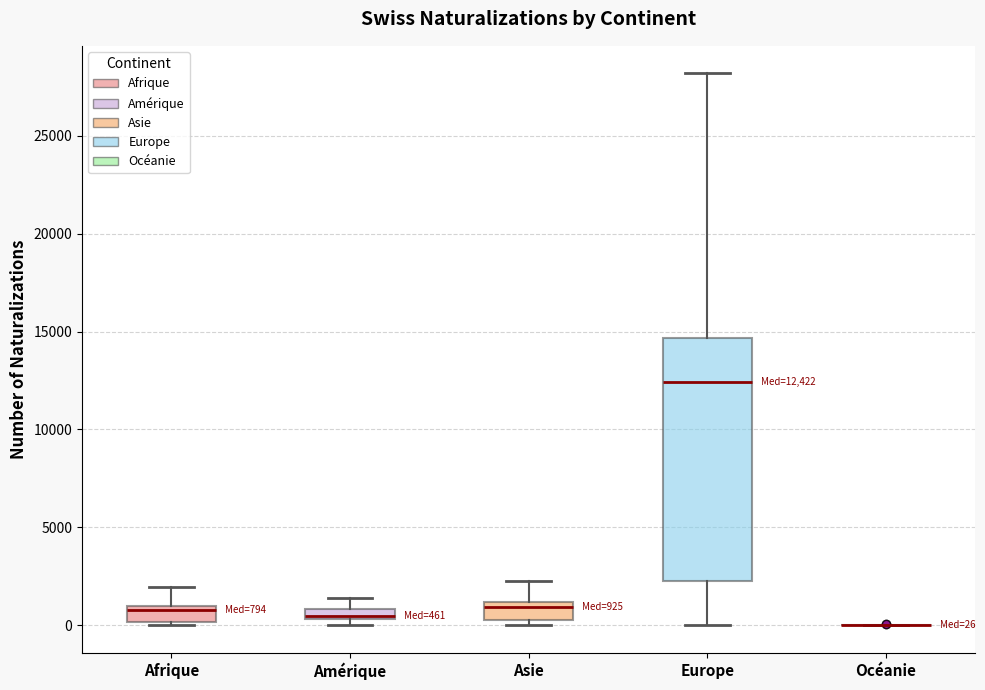

Comparing the boxes themselves (not the whiskers), which one is the tallest?

Europe